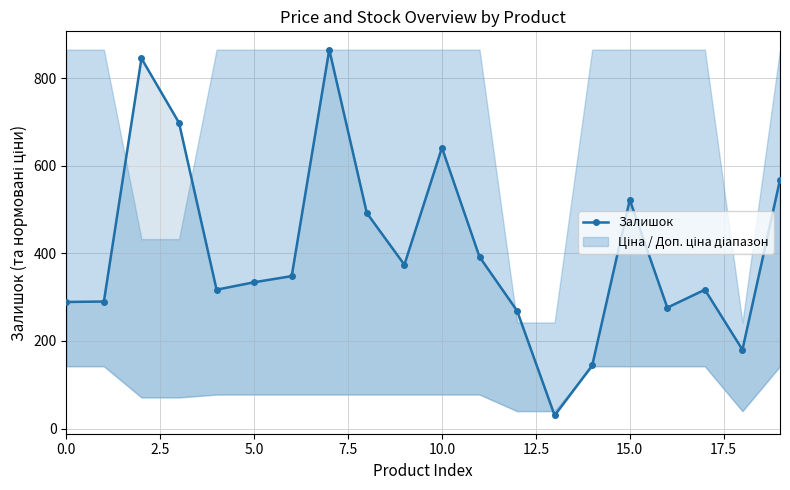

What position from the left is 19?

20